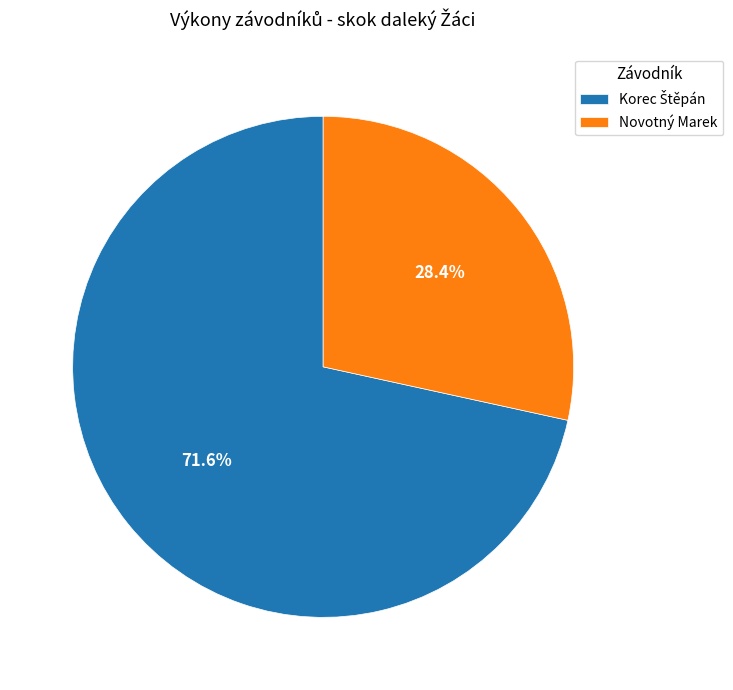

Which category has the smallest portion of the pie?

Novotný Marek